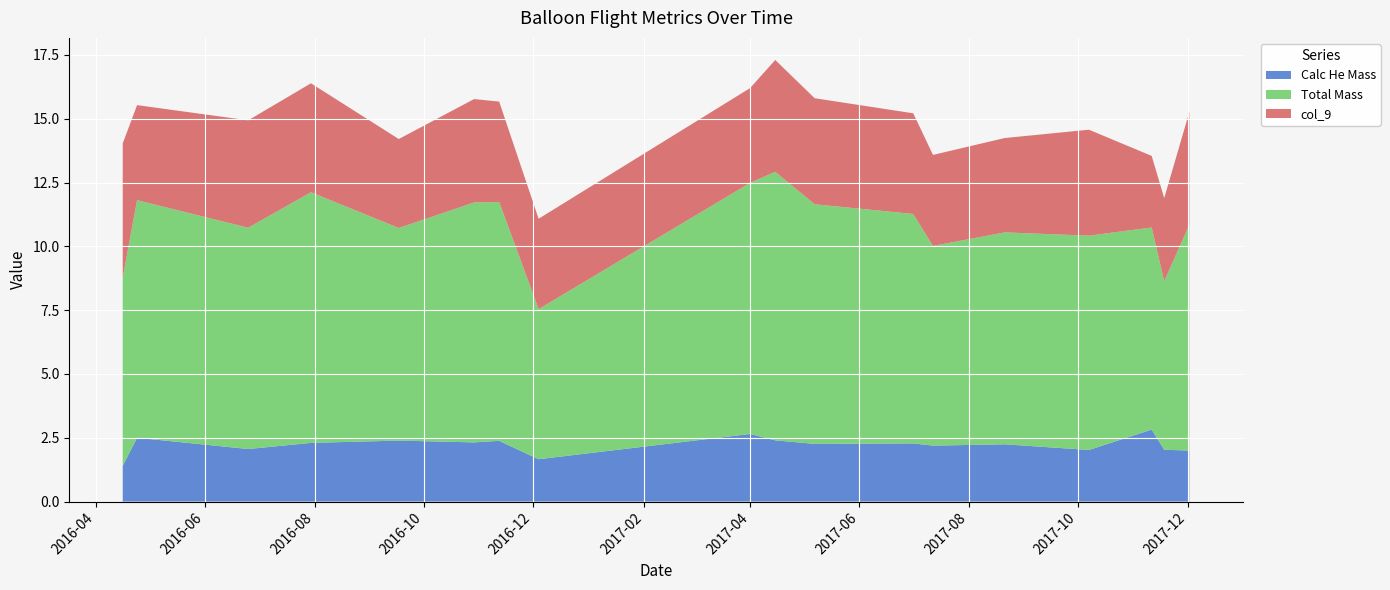

Reading right to left, extract all data points from this chart.

Calc He Mass: 2017-12-02=2.0	2017-11-18=2.0	2017-11-11=2.8	2017-10-07=2.0	2017-08-21=2.2	2017-07-12=2.2	2017-07-01=2.3	2017-05-07=2.3	2017-04-15=2.4	2017-04-01=2.6	2016-12-04=1.7	2016-11-12=2.4	2016-10-29=2.3	2016-09-17=2.4	2016-07-30=2.3	2016-06-25=2.1	2016-04-24=2.5	2016-04-16=1.4
Total Mass: 2017-12-02=8.8	2017-11-18=6.6	2017-11-11=7.9	2017-10-07=8.4	2017-08-21=8.3	2017-07-12=7.8	2017-07-01=9.0	2017-05-07=9.4	2017-04-15=10.5	2017-04-01=9.8	2016-12-04=5.9	2016-11-12=9.4	2016-10-29=9.4	2016-09-17=8.3	2016-07-30=9.8	2016-06-25=8.7	2016-04-24=9.3	2016-04-16=7.4
col_9: 2017-12-02=4.4	2017-11-18=3.3	2017-11-11=2.8	2017-10-07=4.2	2017-08-21=3.7	2017-07-12=3.6	2017-07-01=3.9	2017-05-07=4.2	2017-04-15=4.4	2017-04-01=3.7	2016-12-04=3.5	2016-11-12=3.9	2016-10-29=4.1	2016-09-17=3.5	2016-07-30=4.3	2016-06-25=4.2	2016-04-24=3.7	2016-04-16=5.3